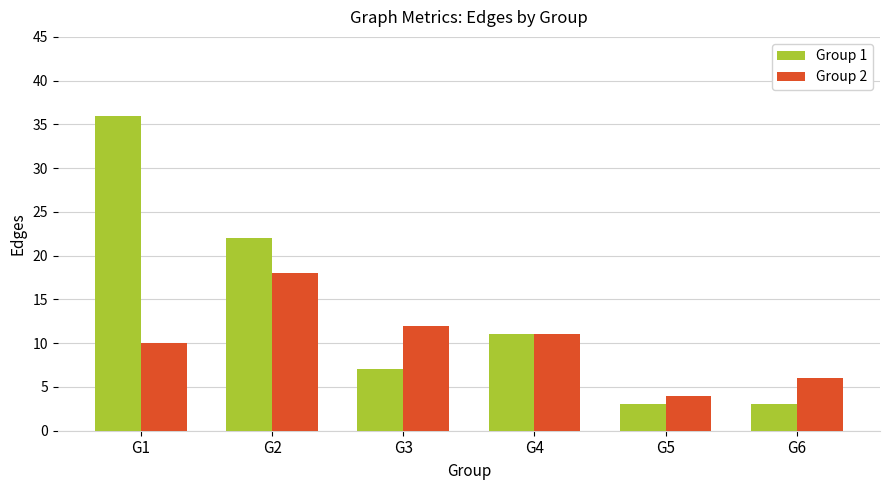

Is it true that Group 2 equals 11 at G4?

True